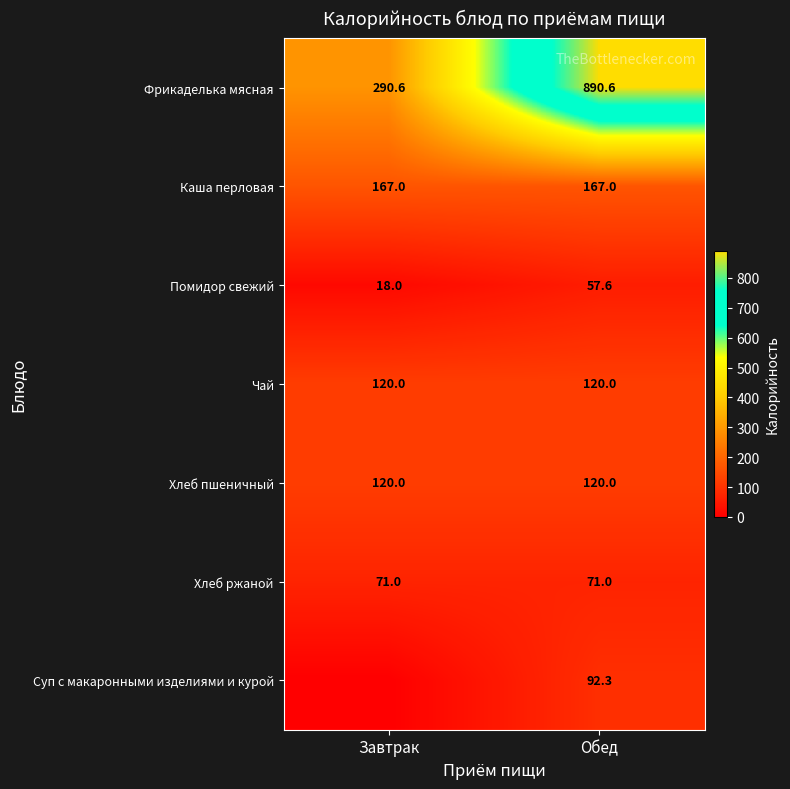

The Хлеб пшеничный series shows 120.0 at Обед. True or false?

True